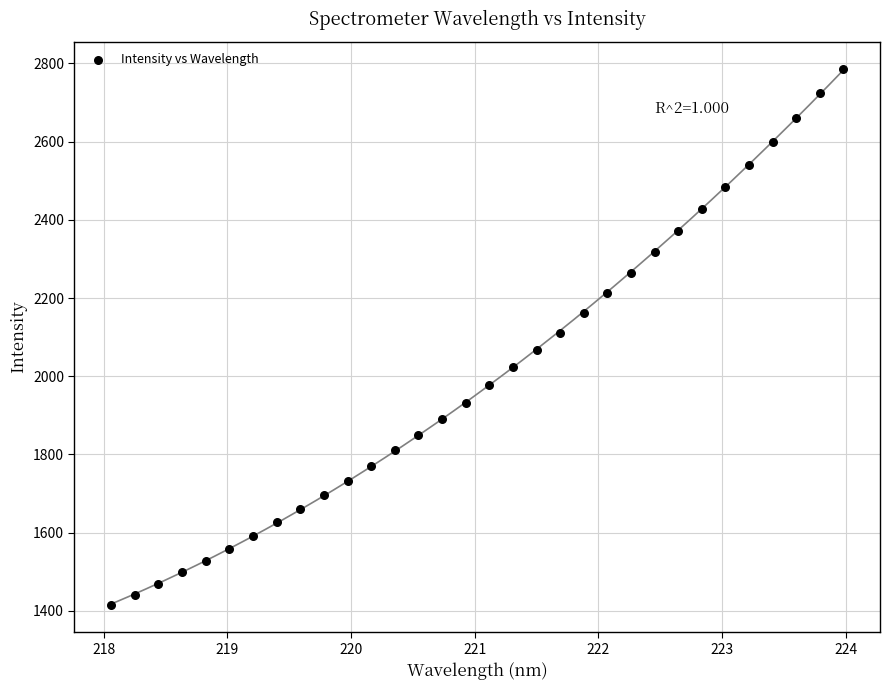

What is the range of X values (max minus min)?

5.9